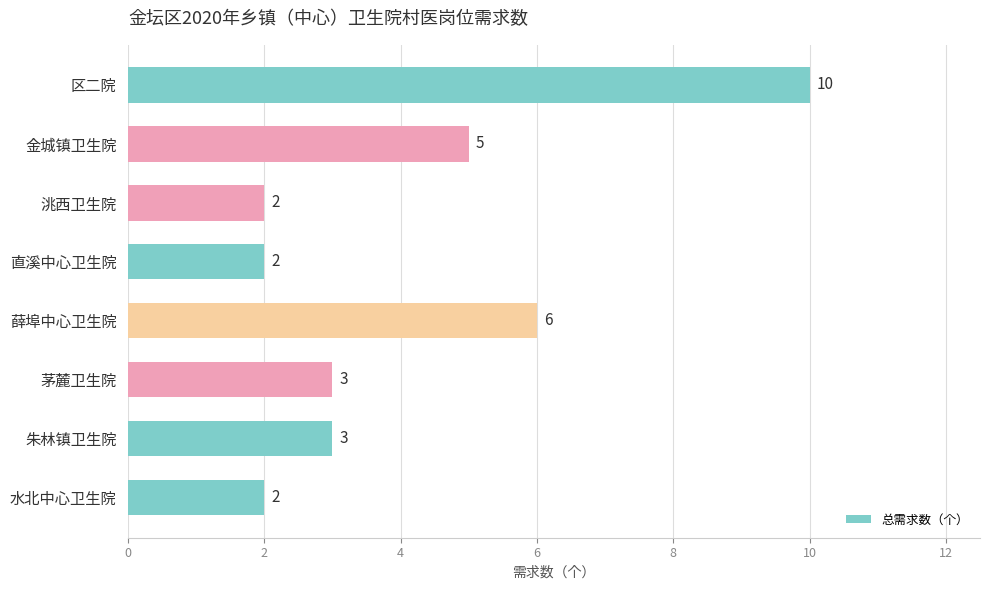

Count the values in the range 2 to 6.

7